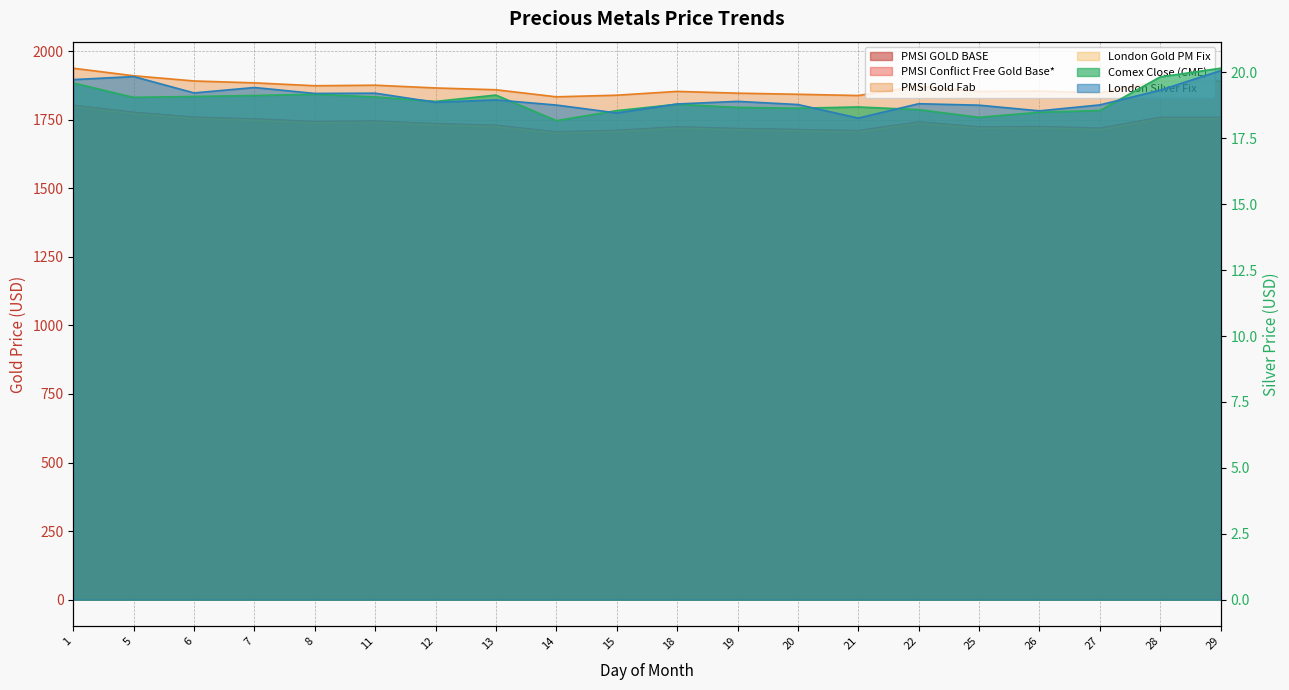

At how many categories does at least one series exceed 1013?

20